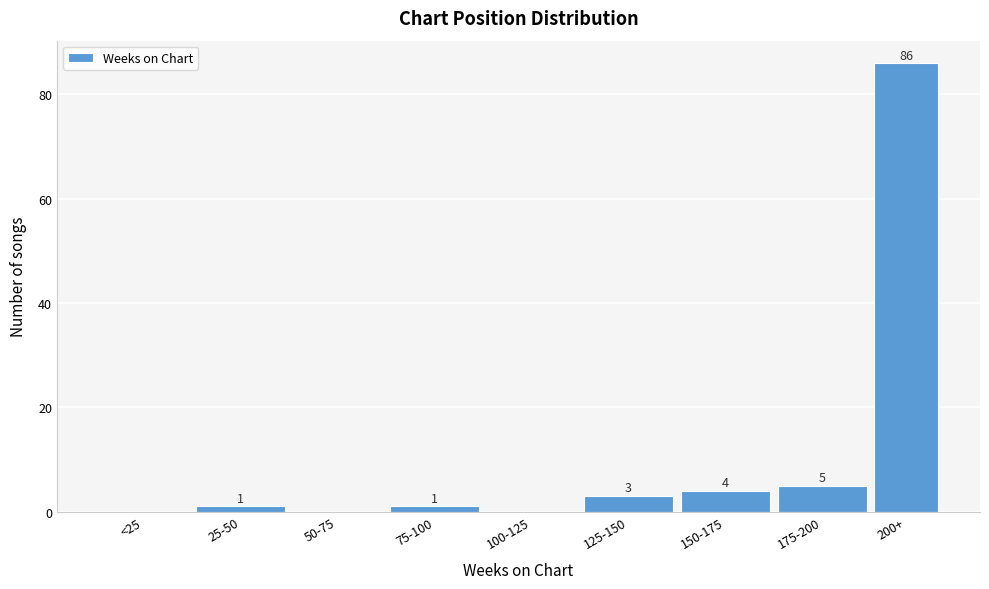

Reading right to left, what are all the values shown in this chart?

200+=86	175-200=5	150-175=4	125-150=3	100-125=0	75-100=1	50-75=0	25-50=1	<25=0